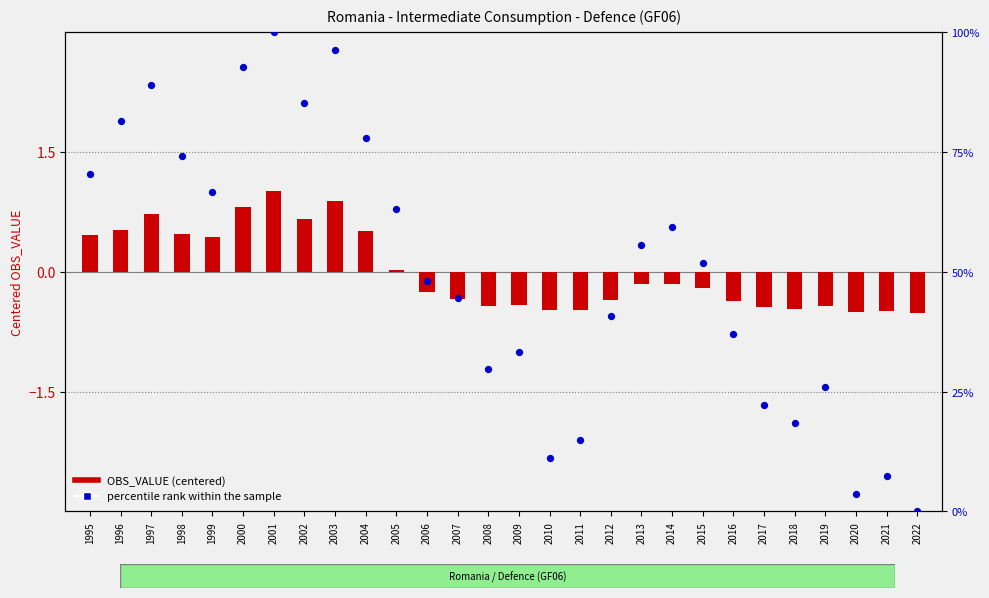

At which category is the sum across all series the highest?

2001